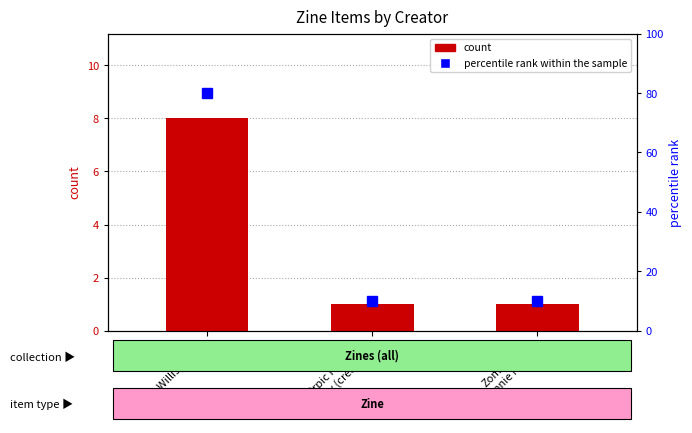

What is the value of the percentile rank within the sample bar at the 3rd from the left?

10